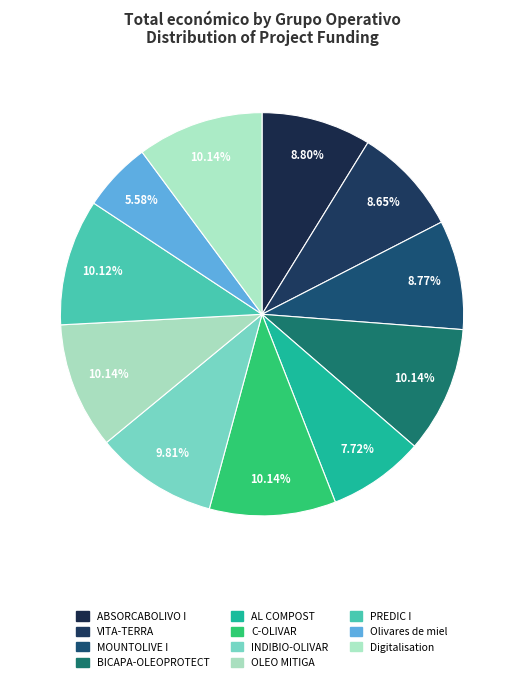

Count the number of slices in the pie.

11